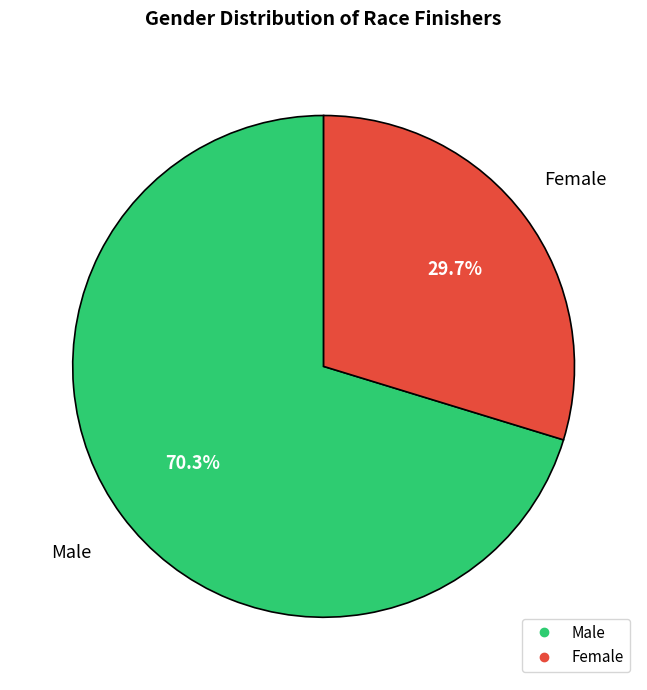

Does any single category account for the majority?

Yes